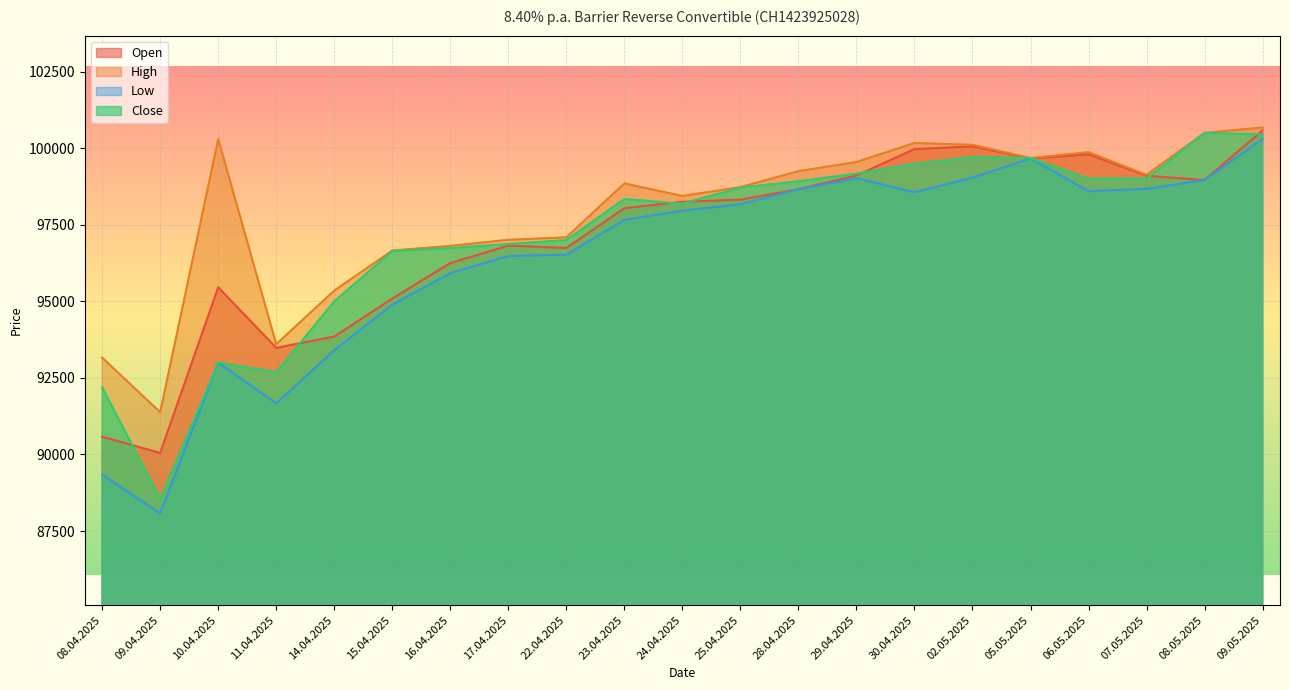

What are all the series names shown in the legend?

Open, High, Low, Close